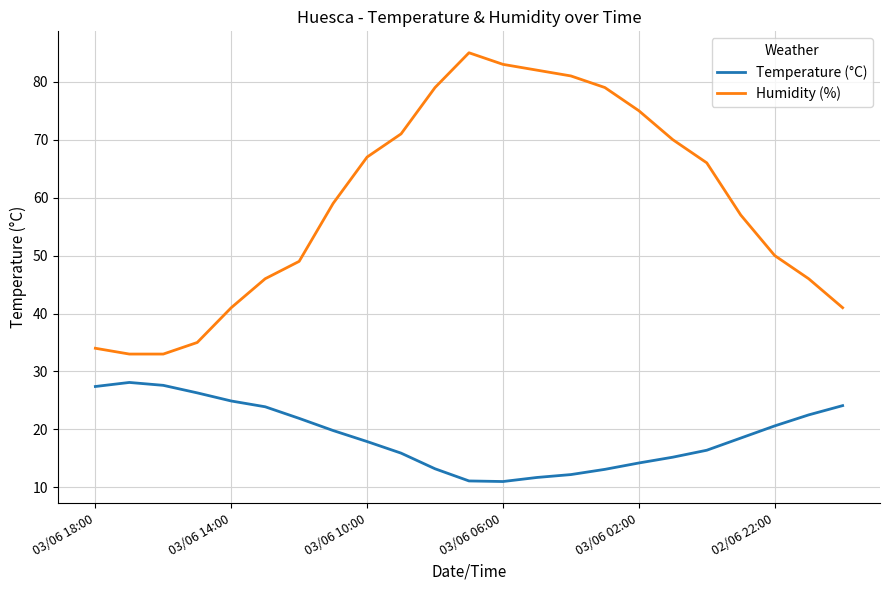

True or false: Temperature (°C) has more than 2 interior local peaks.

False